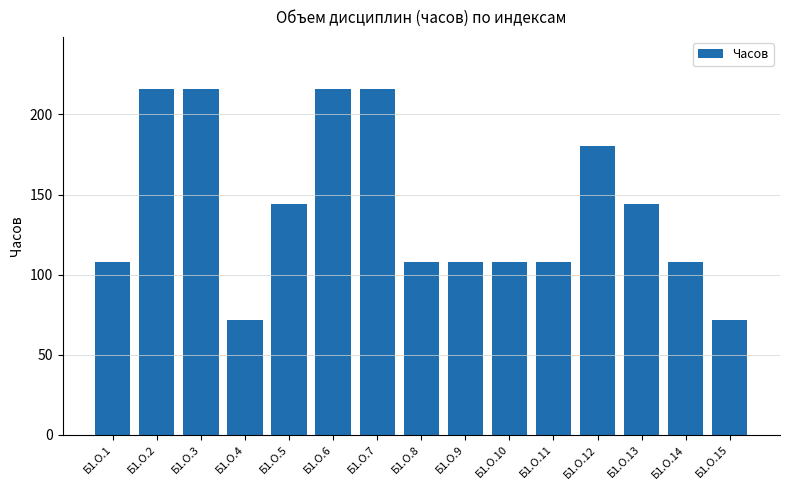

Reading left to right, extract all data points from this chart.

Б1.О.1=108	Б1.О.2=216	Б1.О.3=216	Б1.О.4=72	Б1.О.5=144	Б1.О.6=216	Б1.О.7=216	Б1.О.8=108	Б1.О.9=108	Б1.О.10=108	Б1.О.11=108	Б1.О.12=180	Б1.О.13=144	Б1.О.14=108	Б1.О.15=72